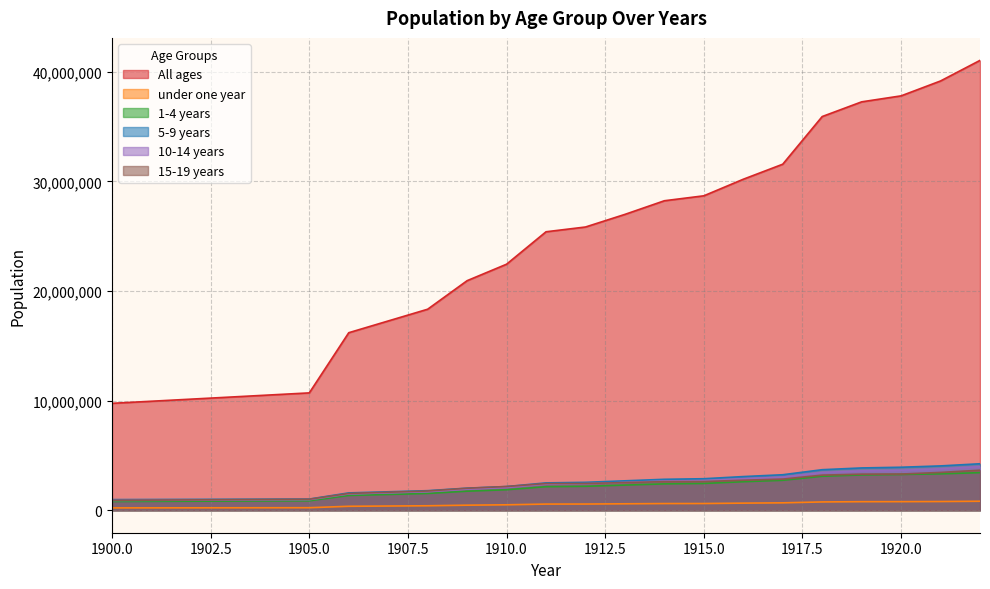

Does the chart have visible grid lines?

Yes